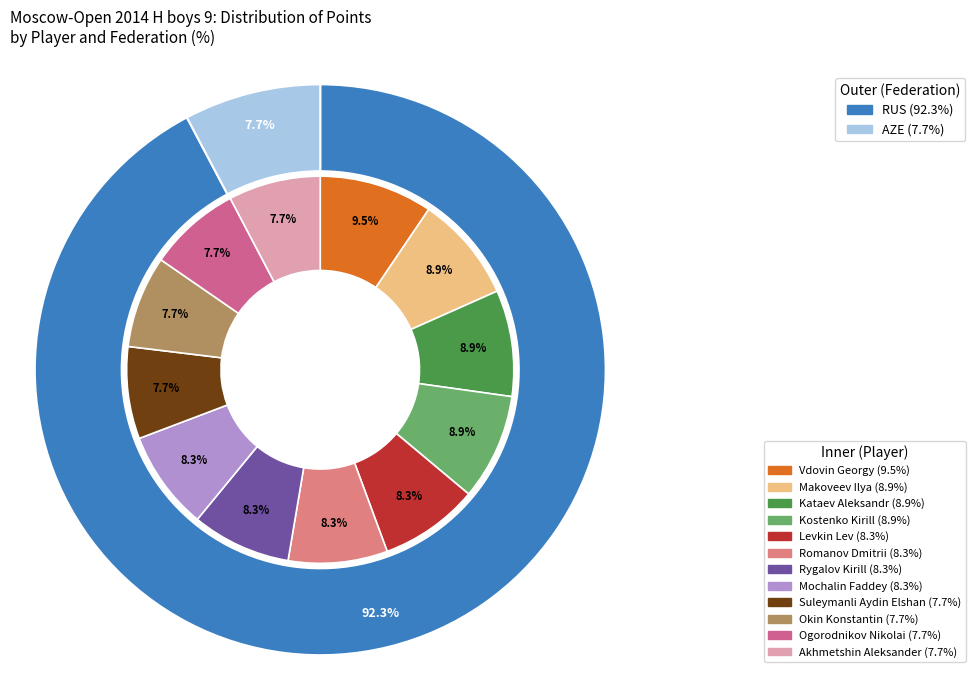

What is the smallest slice in the pie chart?

Suleymanli Aydin Elshan